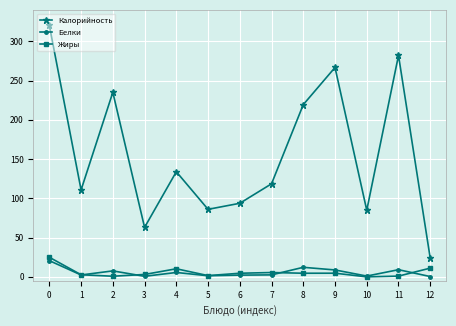

Count the number of data series in this chart.

3